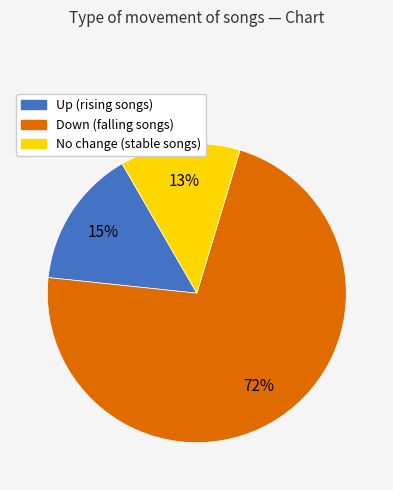

How many slices are in this pie chart?

3